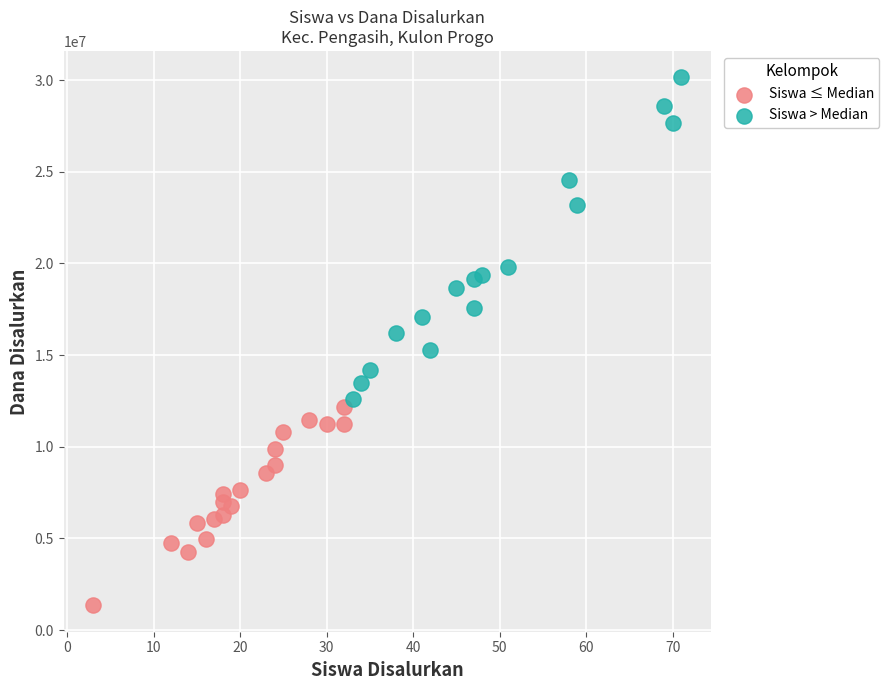

Which series has the widest spread of Y values?

Siswa > Median